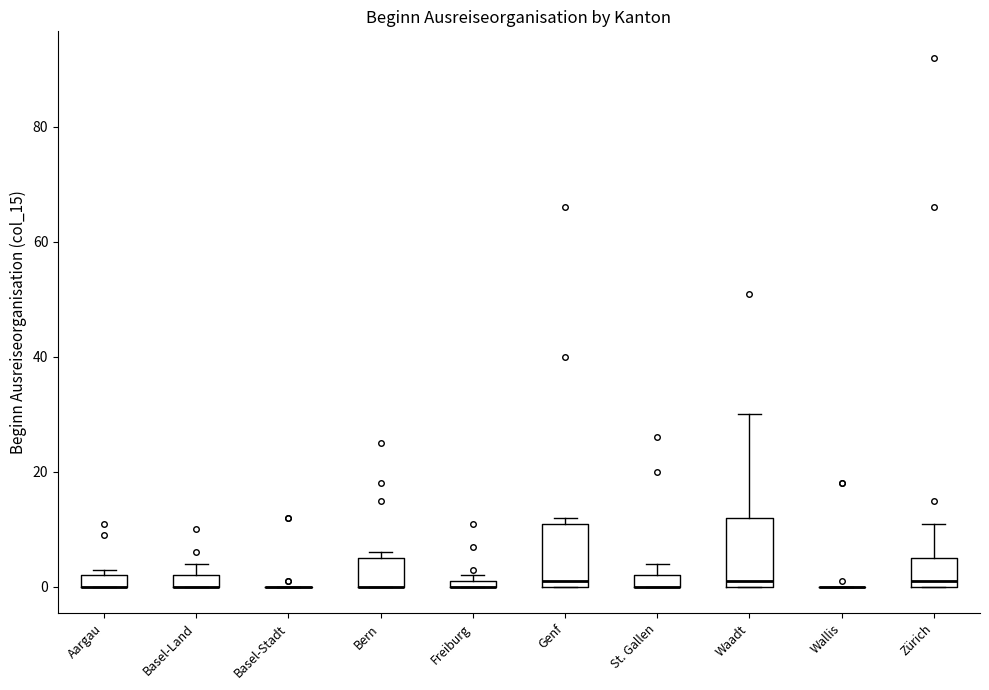

Where is the upper edge of the box for St. Gallen on the y-axis? The values are not printed on the chart, so give them approximately, as read against the axis.

2